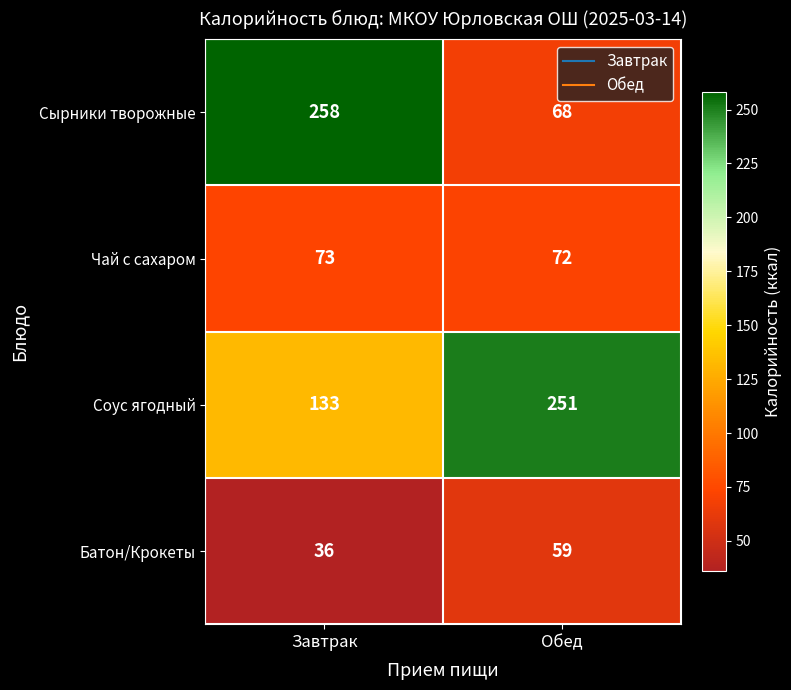

True or false: Чай с сахаром has a value of 39 at Обед.

False